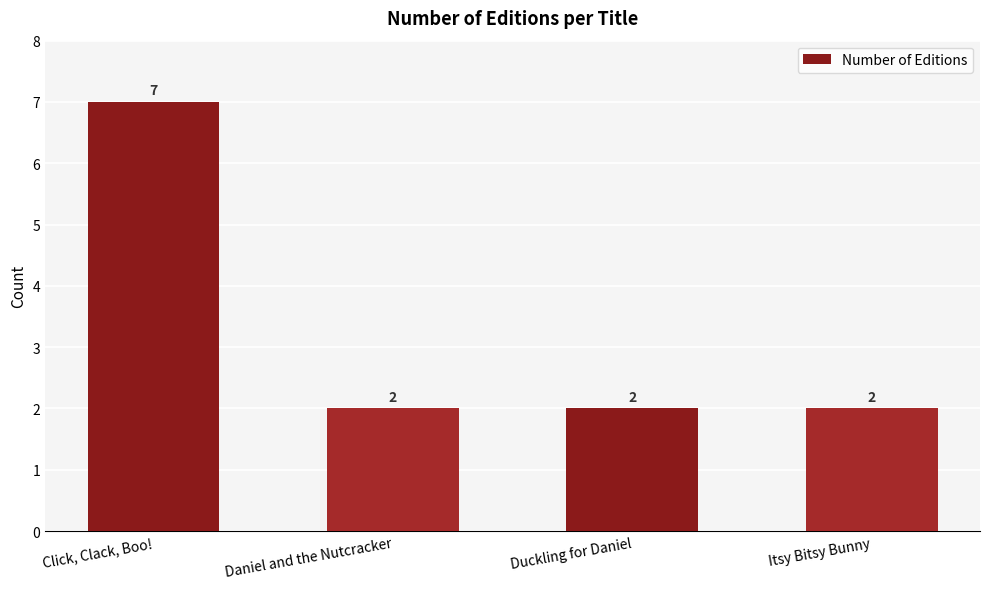

Which has a higher value, Click, Clack, Boo! or Daniel and the Nutcracker?

Click, Clack, Boo!